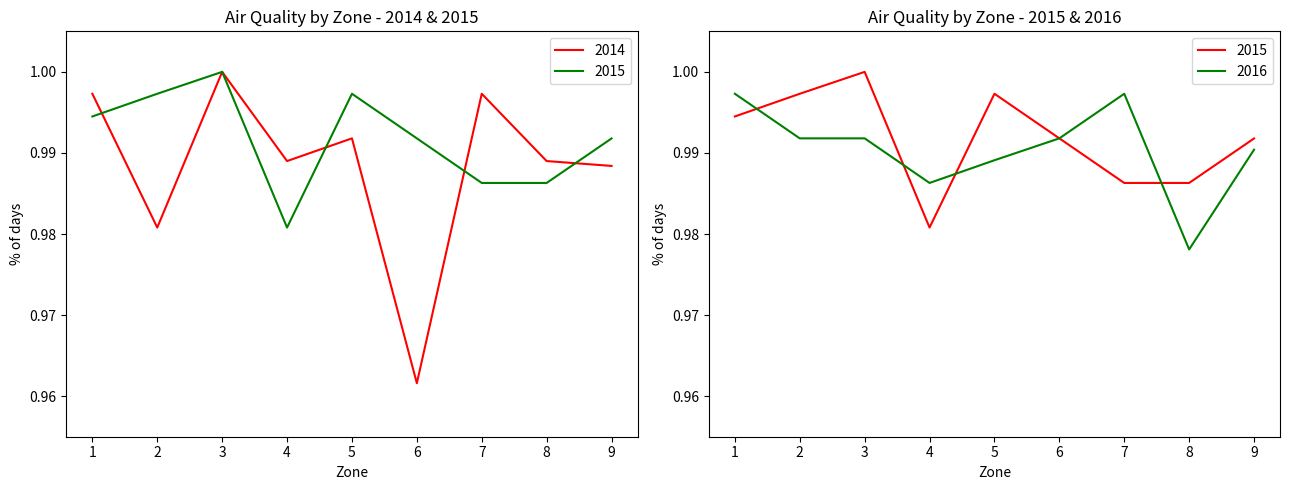

What are all the series names shown in the legend?

2014, 2015, 2016